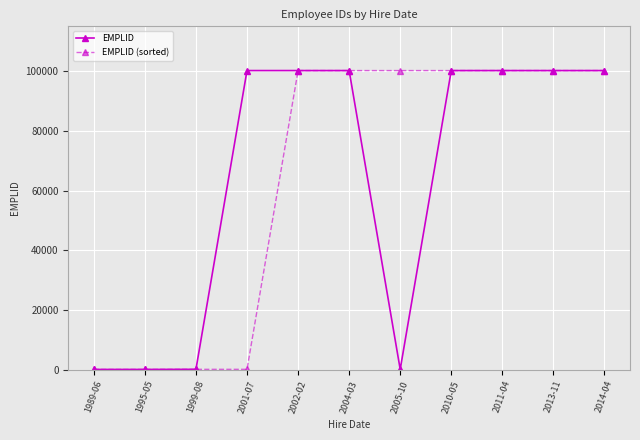

What is the average value of the EMPLID (sorted) series?

63809